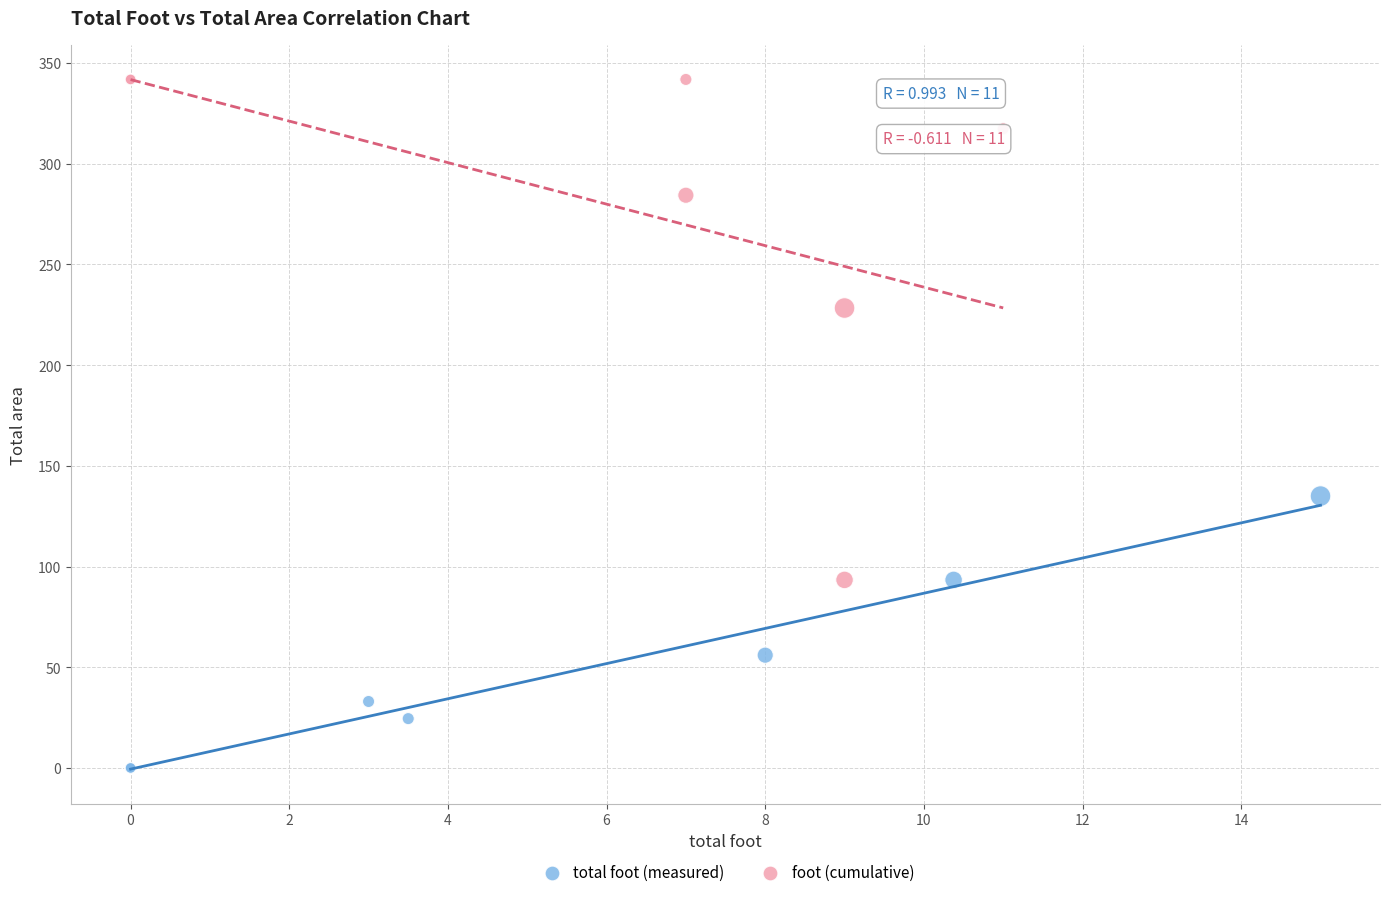

Which series has the widest spread of Y values?

foot (cumulative)